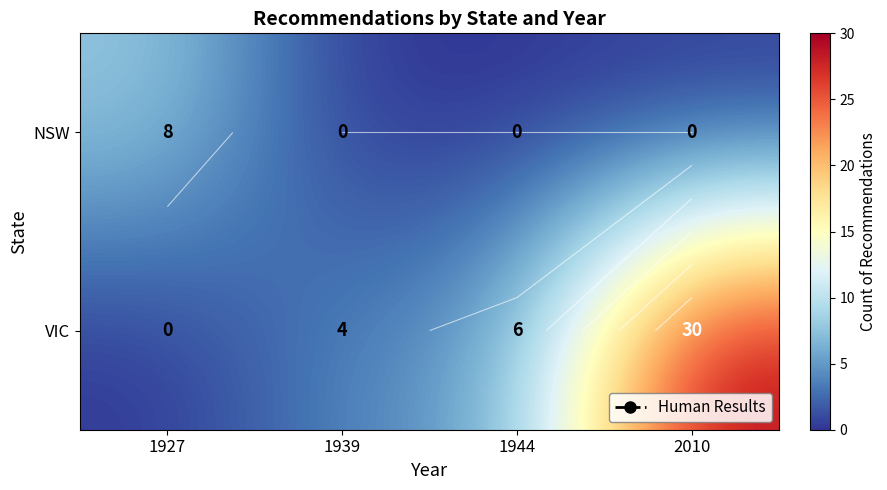

What is the difference between the maximum and second lowest values in the NSW series?

8